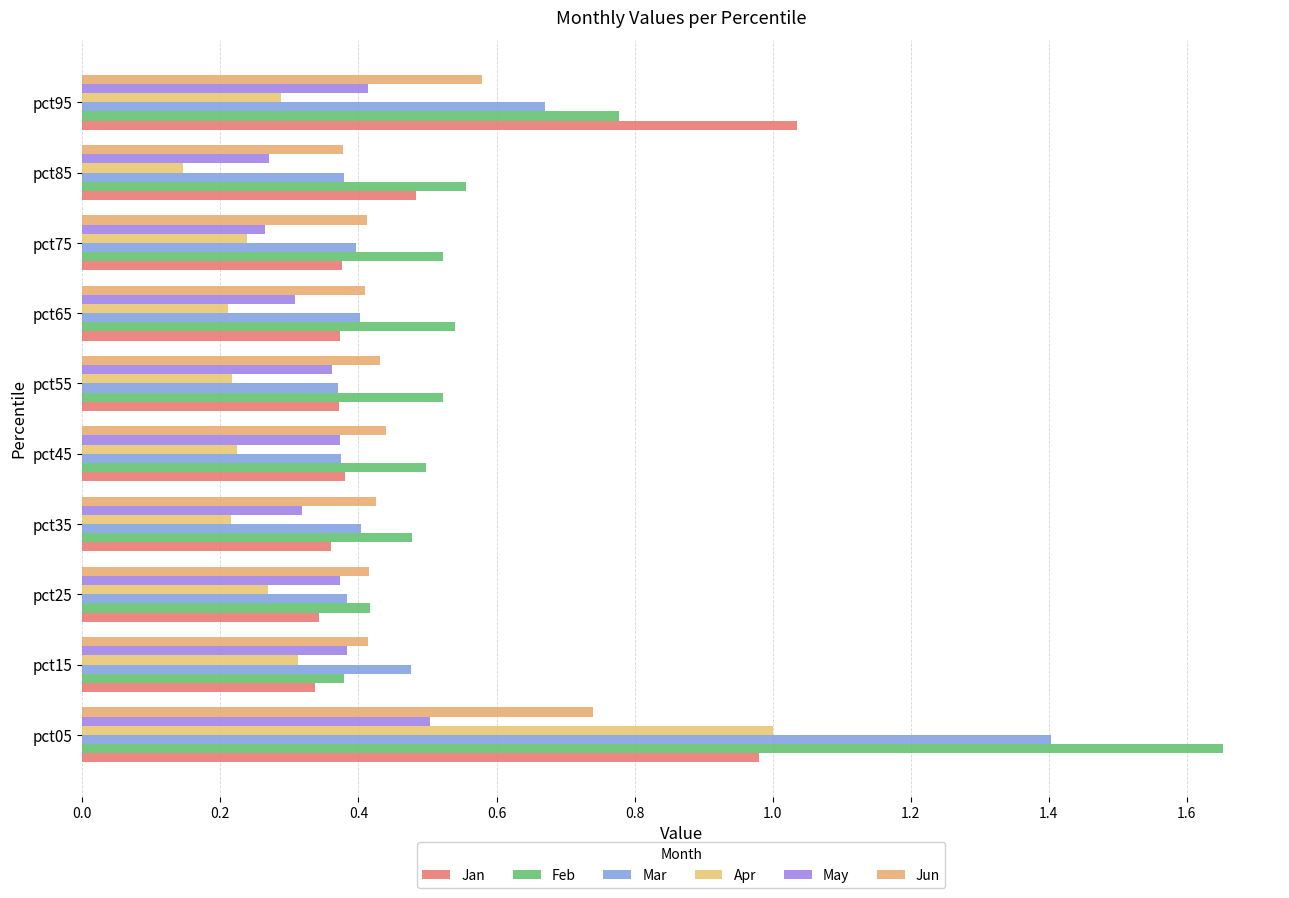

Reading right to left, transcribe all the data shown in this chart.

Jan: 1.0	0.5	0.4	0.4	0.4	0.4	0.4	0.3	0.3	1.0
Feb: 0.8	0.6	0.5	0.5	0.5	0.5	0.5	0.4	0.4	1.7
Mar: 0.7	0.4	0.4	0.4	0.4	0.4	0.4	0.4	0.5	1.4
Apr: 0.3	0.1	0.2	0.2	0.2	0.2	0.2	0.3	0.3	1.0
May: 0.4	0.3	0.3	0.3	0.4	0.4	0.3	0.4	0.4	0.5
Jun: 0.6	0.4	0.4	0.4	0.4	0.4	0.4	0.4	0.4	0.7